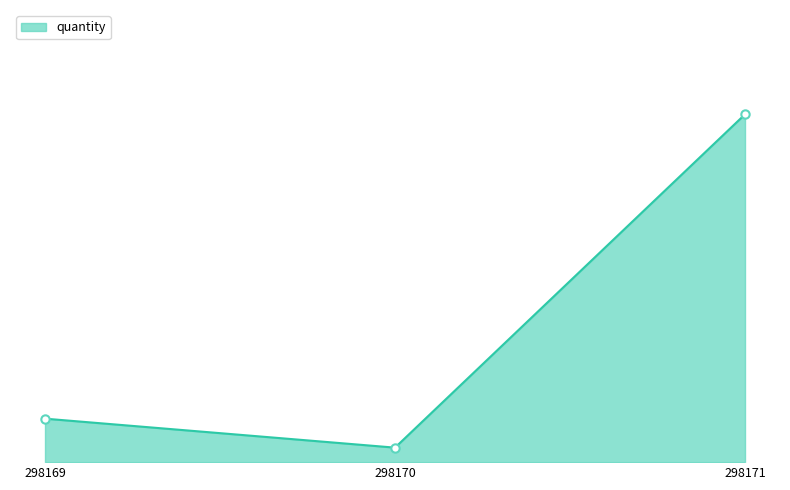

What is the change in value from 298170 to 298171?

+23